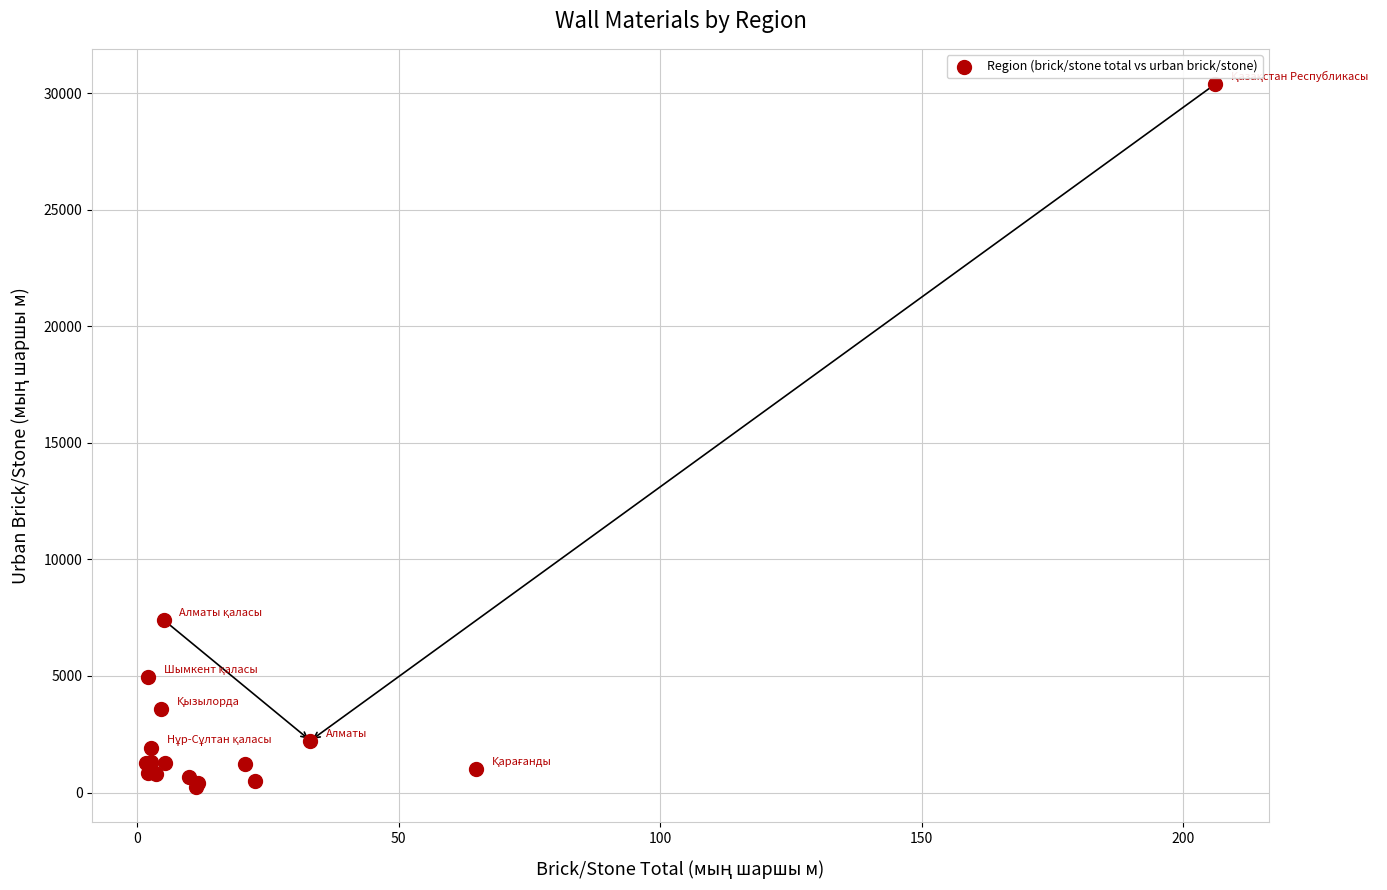

What Y value in the scatter plot is closest to 15311?

7410.1